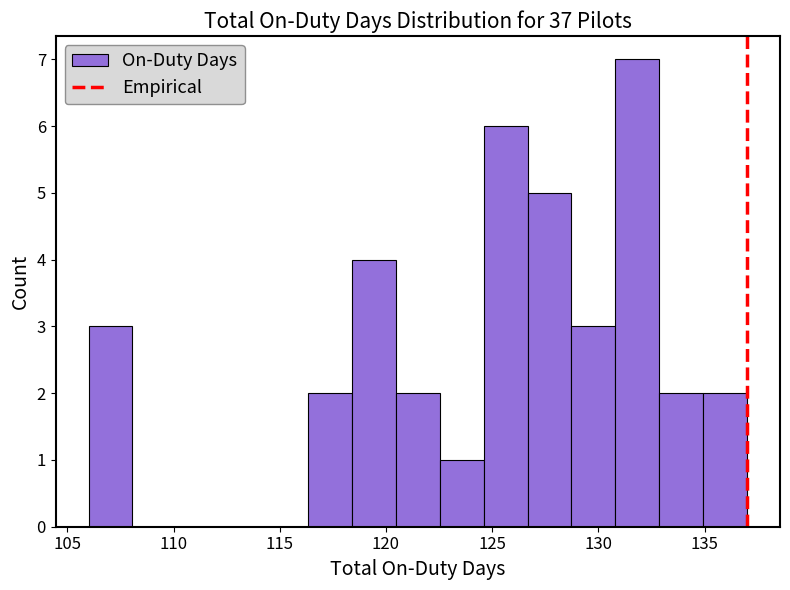

Reading left to right, transcribe this chart: for each bar, give the range it covers on the x-axis and its height. Neither the bar edges nor the heights are printed on the chart, so give them approximately, as read against the axes.

106.0 to 108.0: 3
108.0 to 110.0: 0
110.0 to 112.0: 0
112.0 to 114.5: 0
114.5 to 116.5: 0
116.5 to 118.5: 2
118.5 to 120.5: 4
120.5 to 122.5: 2
122.5 to 124.5: 1
124.5 to 126.5: 6
126.5 to 128.5: 5
128.5 to 131.0: 3
131.0 to 133.0: 7
133.0 to 135.0: 2
135.0 to 137.0: 2